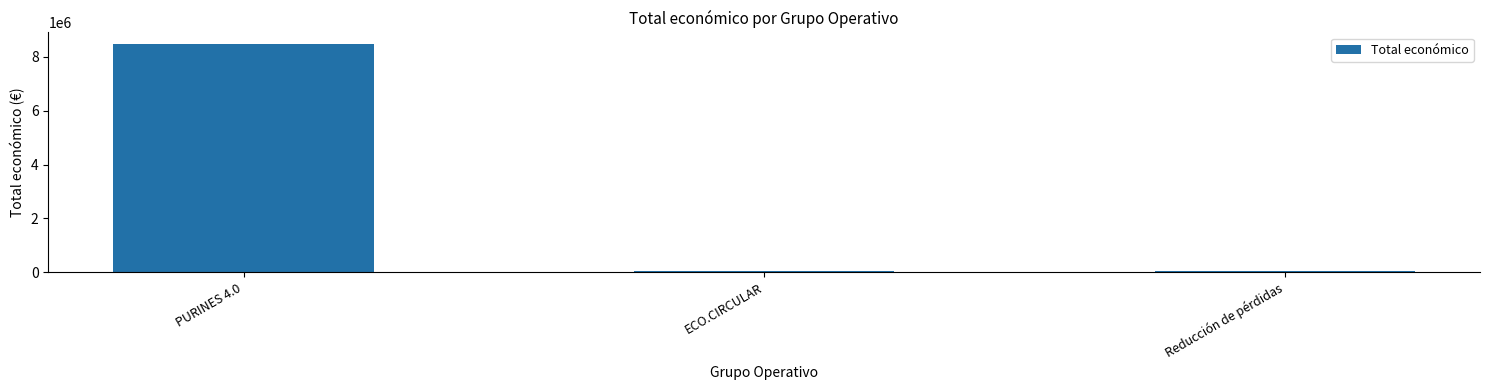

At which category does the chart reach its peak across all series?

PURINES 4.0